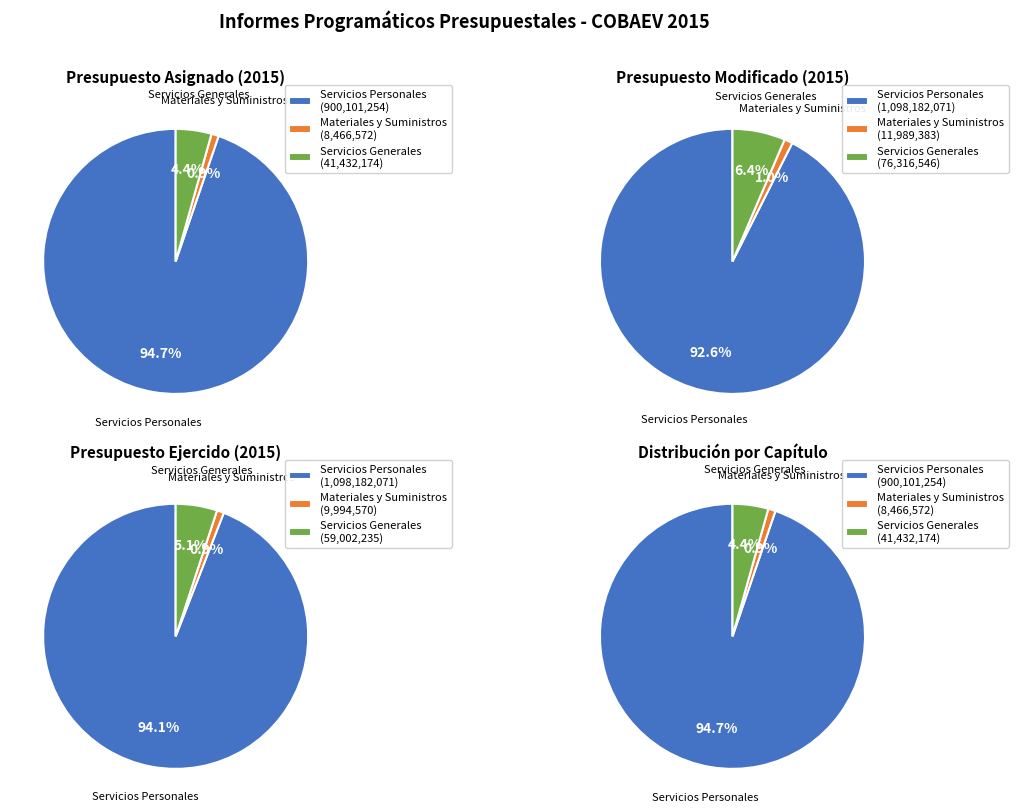

Do Servicios Generales and Servicios Personales together represent more than half of the pie?

Yes